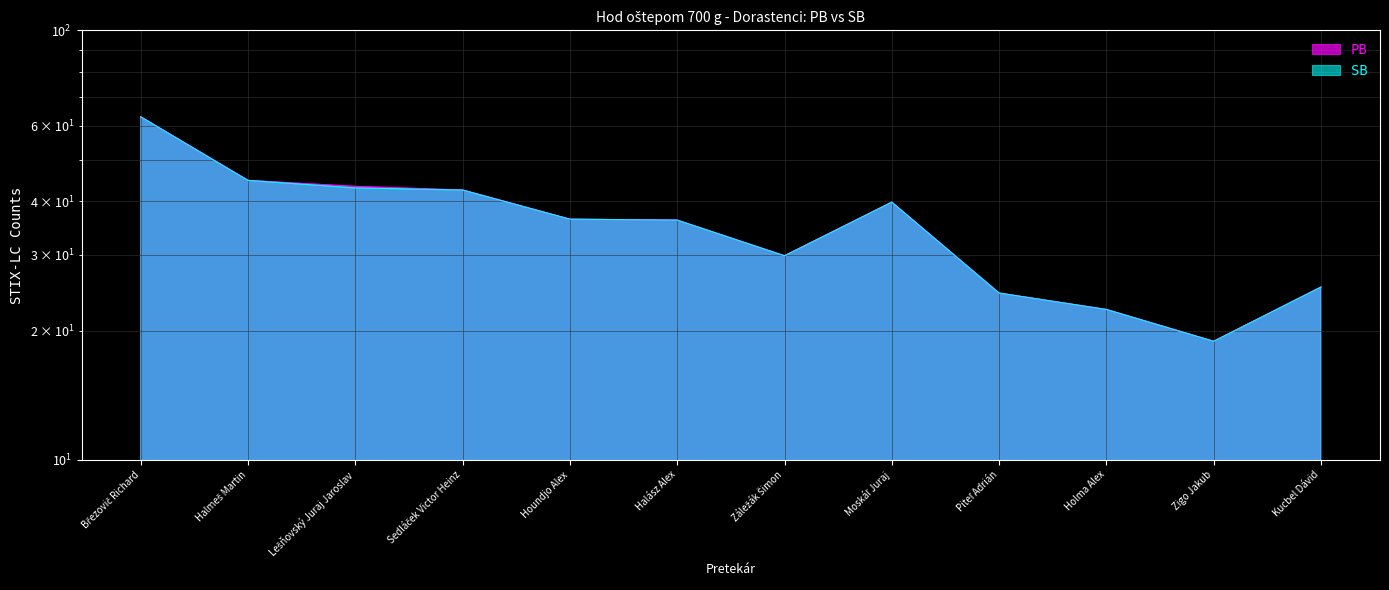

How many interior local valleys does the SB series have?

2